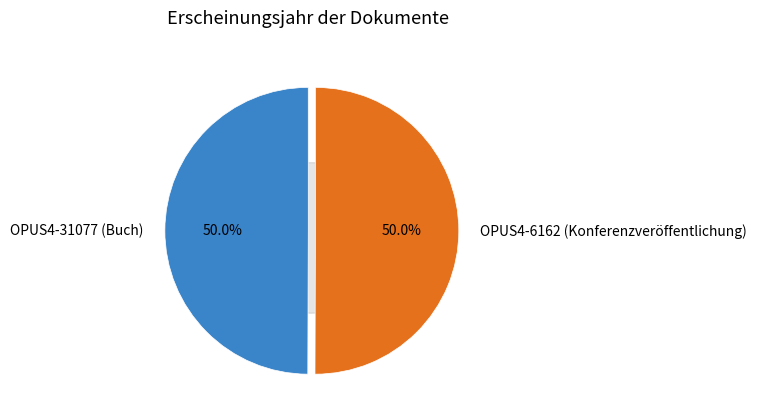

Which category has the smallest portion of the pie?

OPUS4-31077 (Buch)